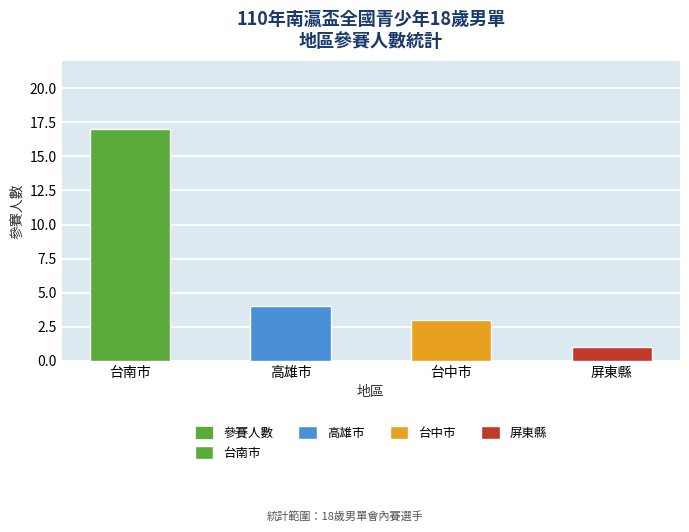

Where is the data nearest to the value 9?

高雄市